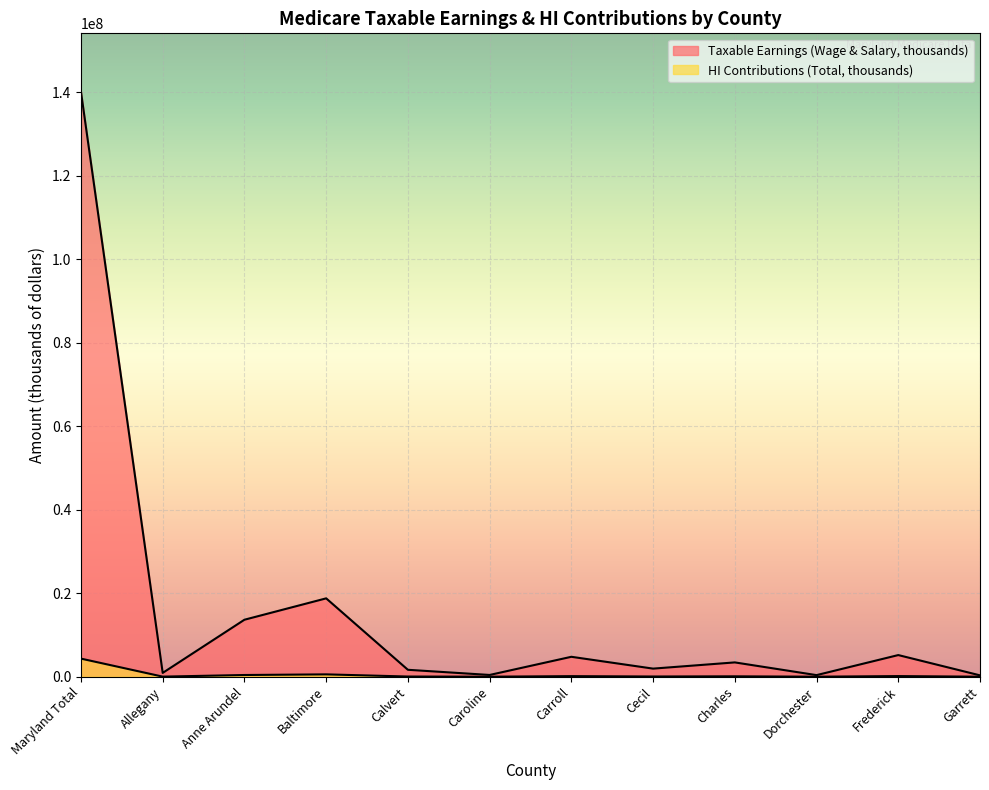

How many interior local valleys does the Taxable Earnings (Wage & Salary, thousands) series have?

4